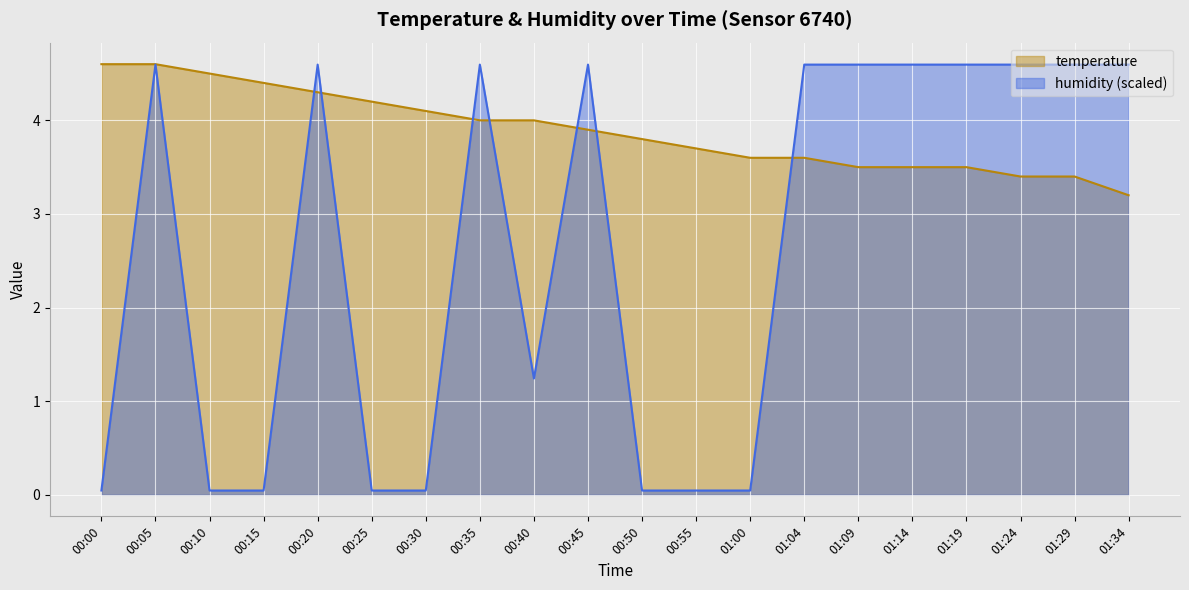

How many intersections are there between temperature and humidity?

7